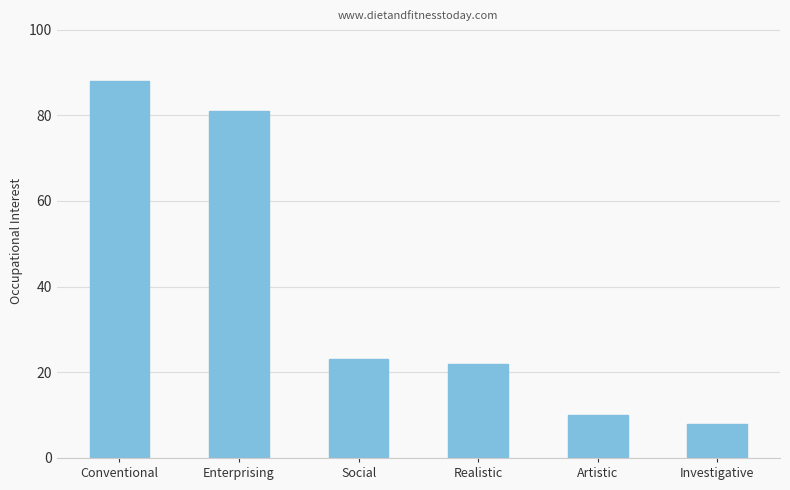

True or false: the data shows 3 at Investigative.

False